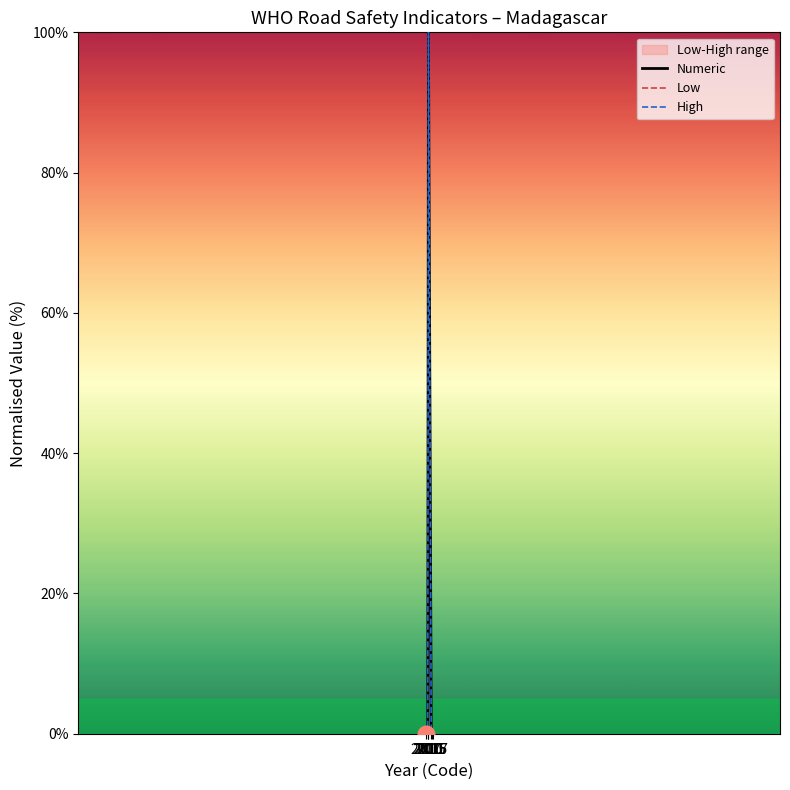

What is the difference between the High values at 2010 and 2011?

100.0